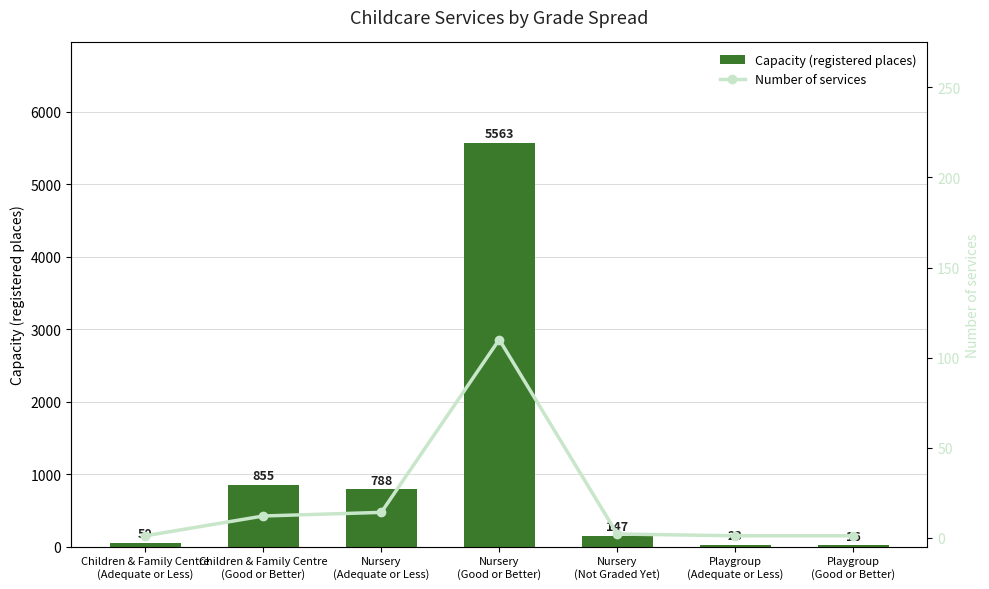

Is the value of Number of services at Playgroup
(Good or Better) greater than the value of Capacity (registered places) at Children & Family Centre
(Good or Better)?

No